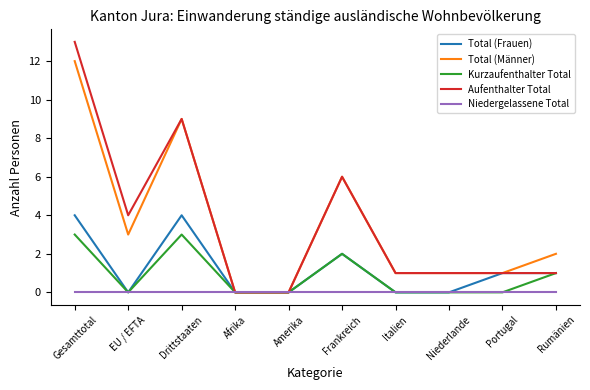

What is the sum of the Aufenthalter Total values at Rumänien and Frankreich?

7